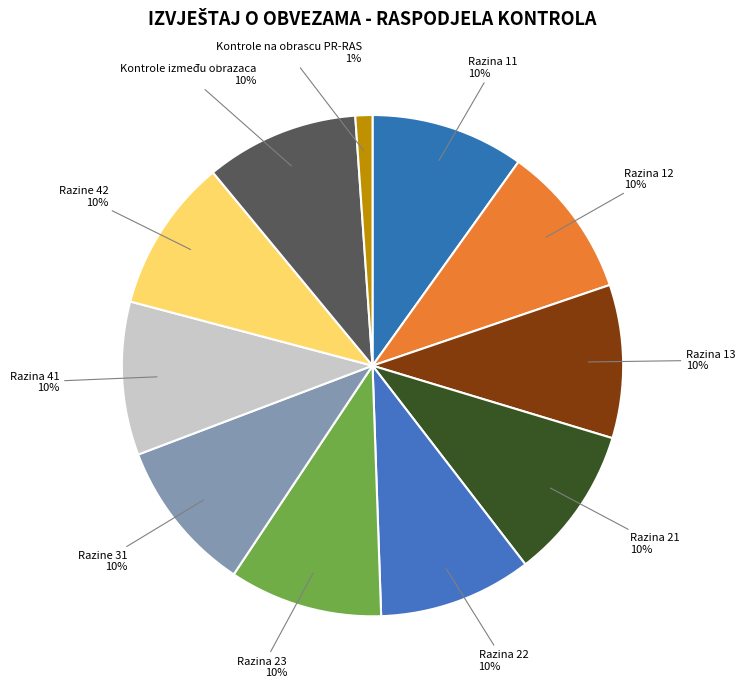

What percentage is the Razina 13 slice, to the nearest percent?

10%